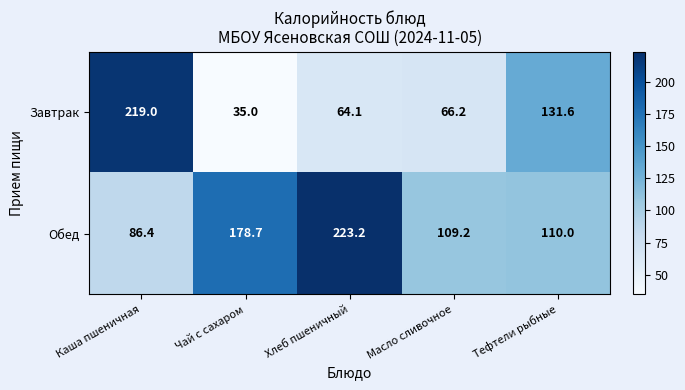

At how many categories does at least one series exceed 159?

3